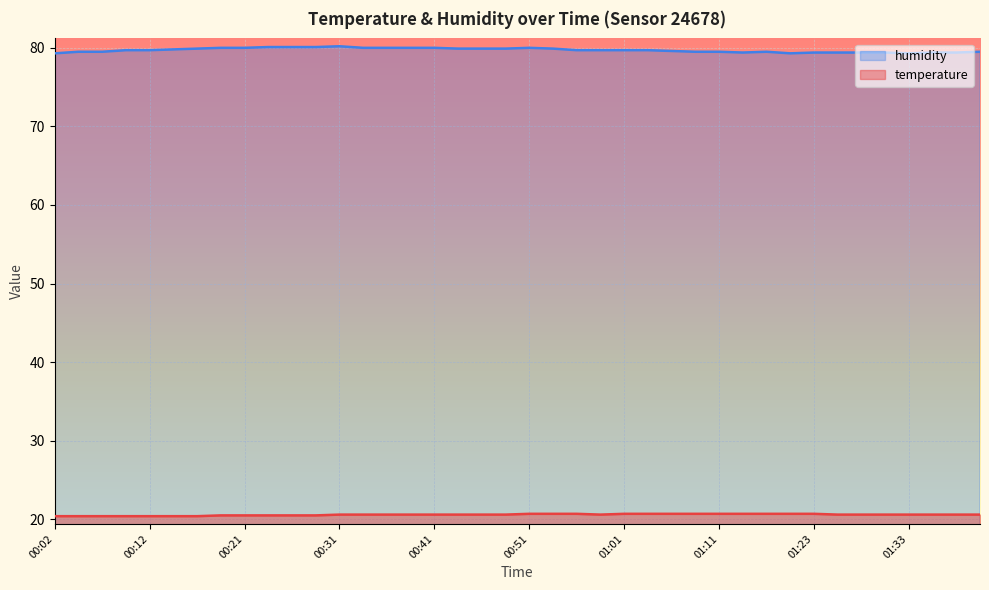

What is the label of the 32nd point from the right?

00:21